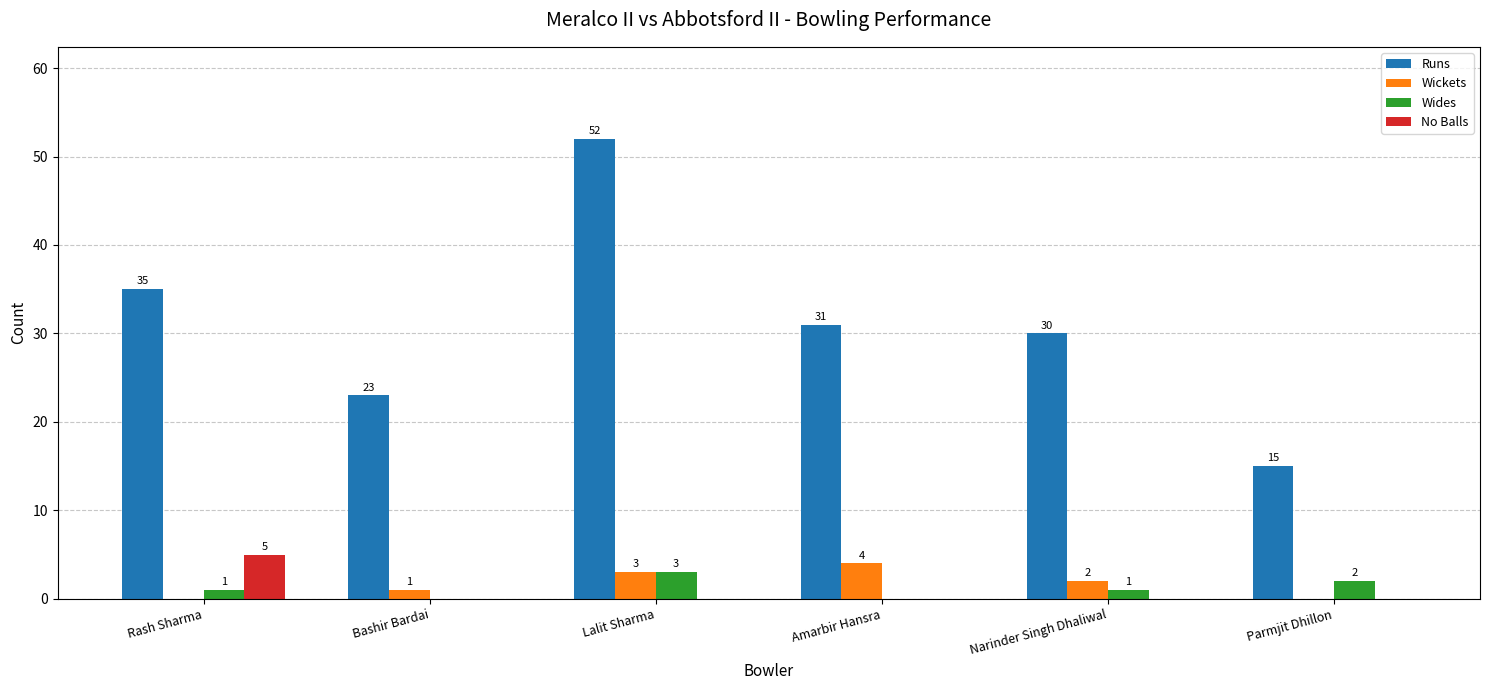

What is the sum of all No Balls values?

5